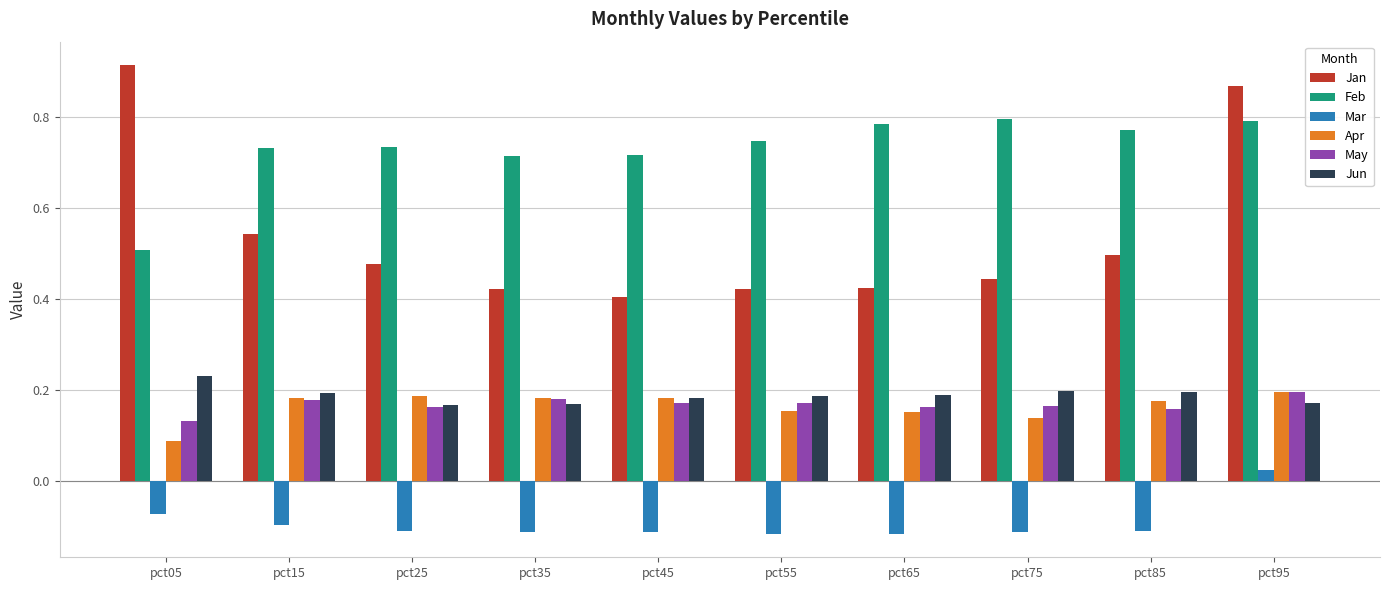

Is it true that Apr equals 0.2 at pct25?

True